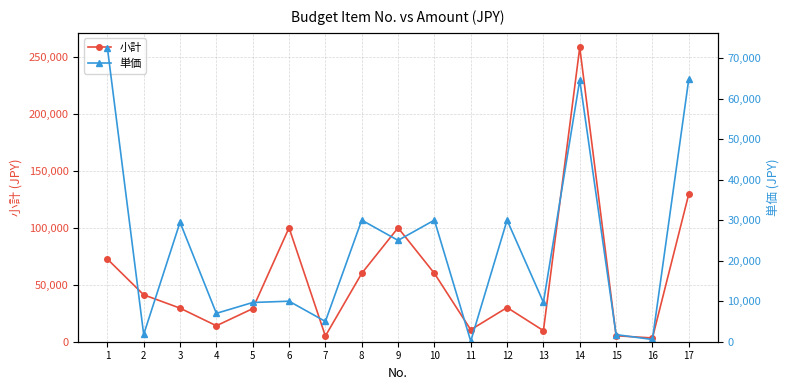

Where does the 単価 series first go above 10000?

1